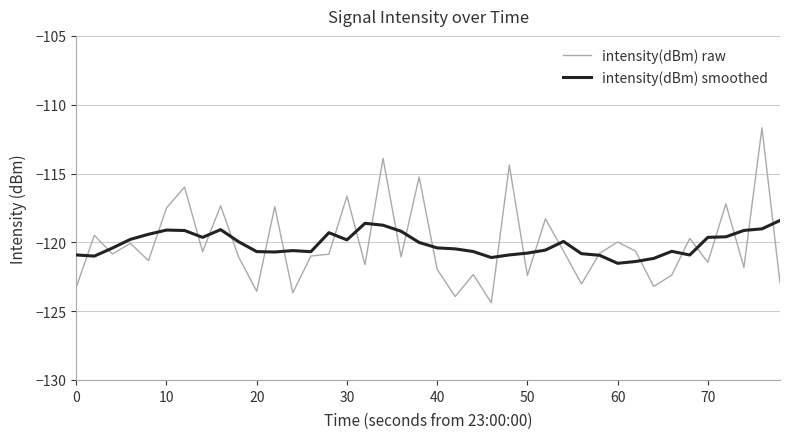

Which series has the widest spread of values?

intensity(dBm) raw